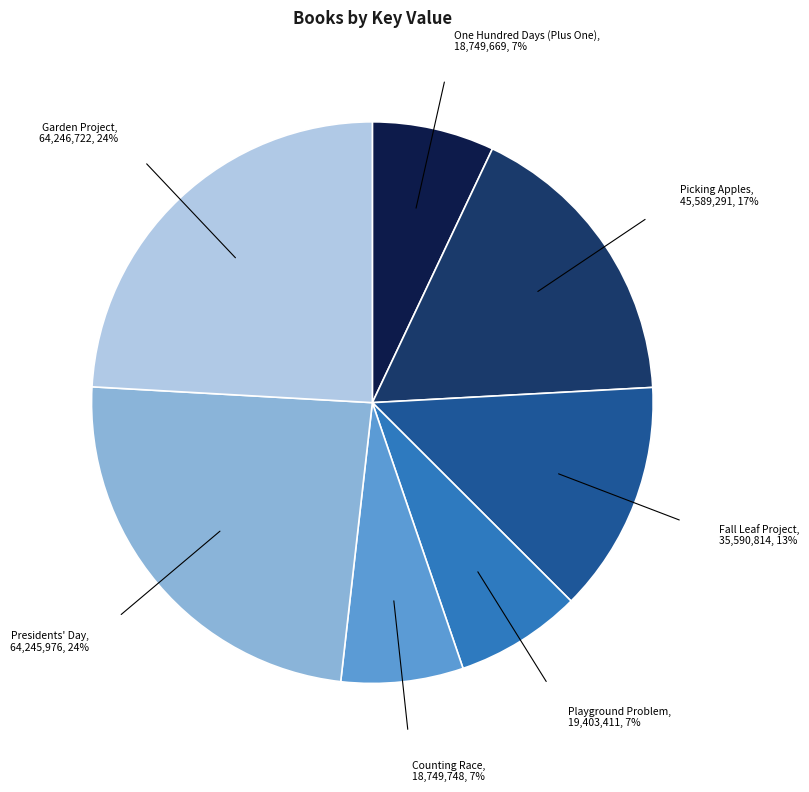

Is Playground Problem the majority of the pie?

No